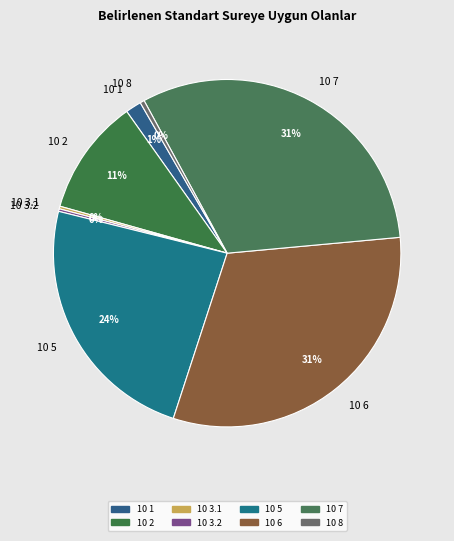

Between 10 5 and 10 7, which is larger?

10 7